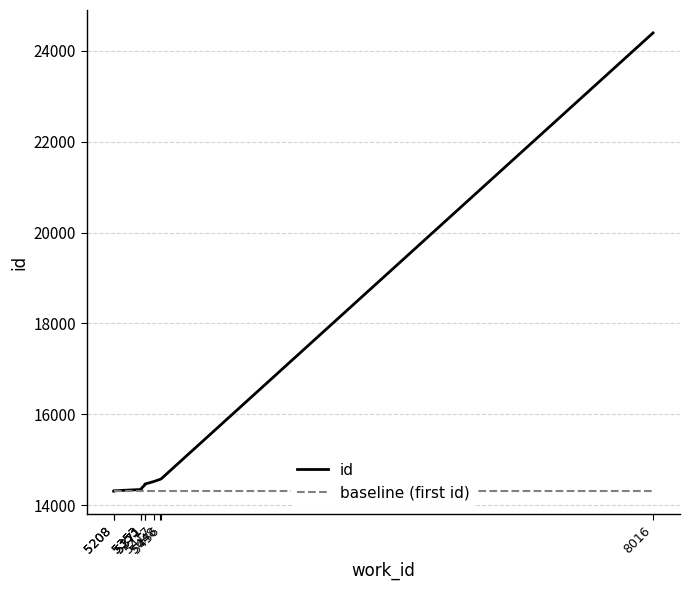

What is the difference between the highest and lowest values at 5353?

36